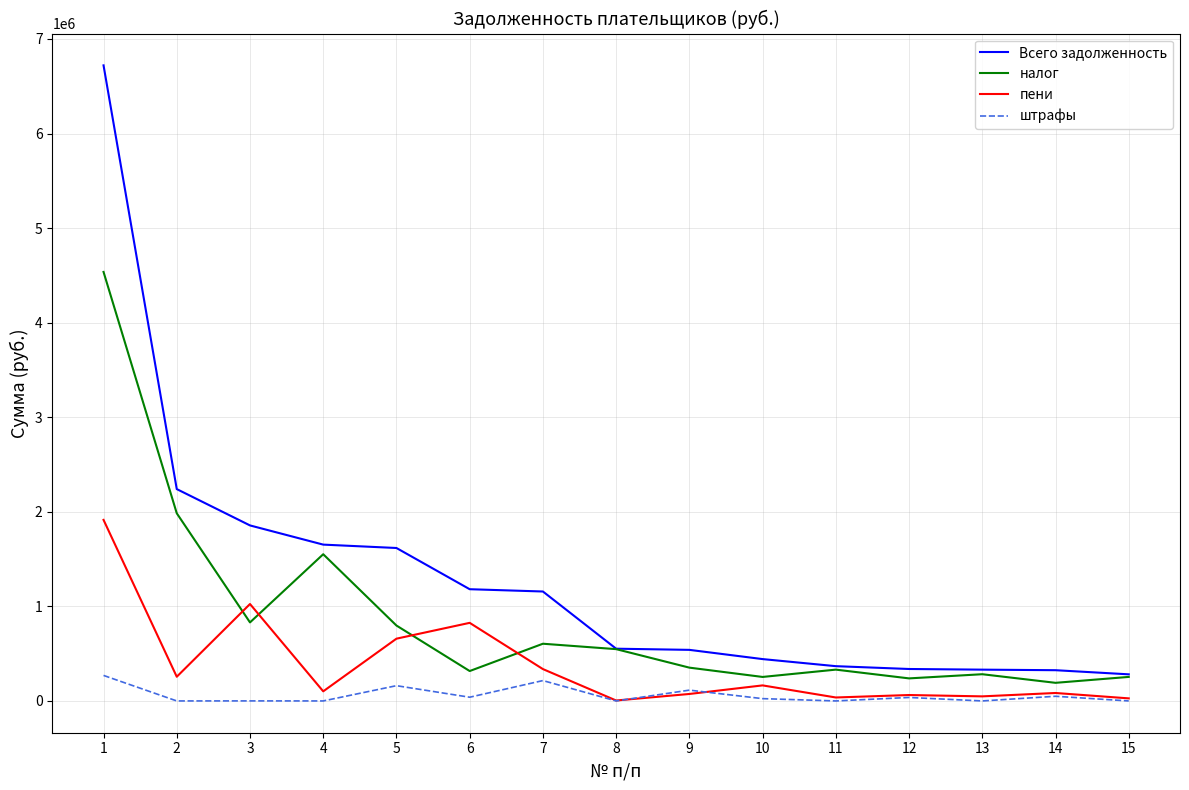

Which series changed the most between 4 and 15?

Всего задолженность